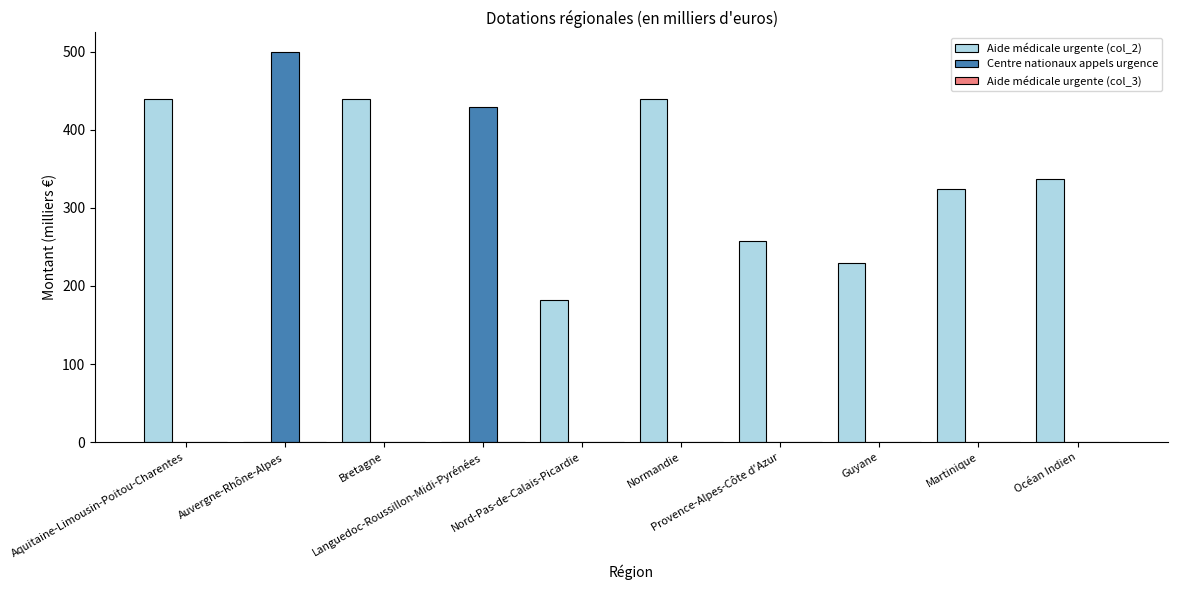

Between Nord-Pas-de-Calais-Picardie and Océan Indien, which series saw the biggest shift?

Aide médicale urgente (col_2)